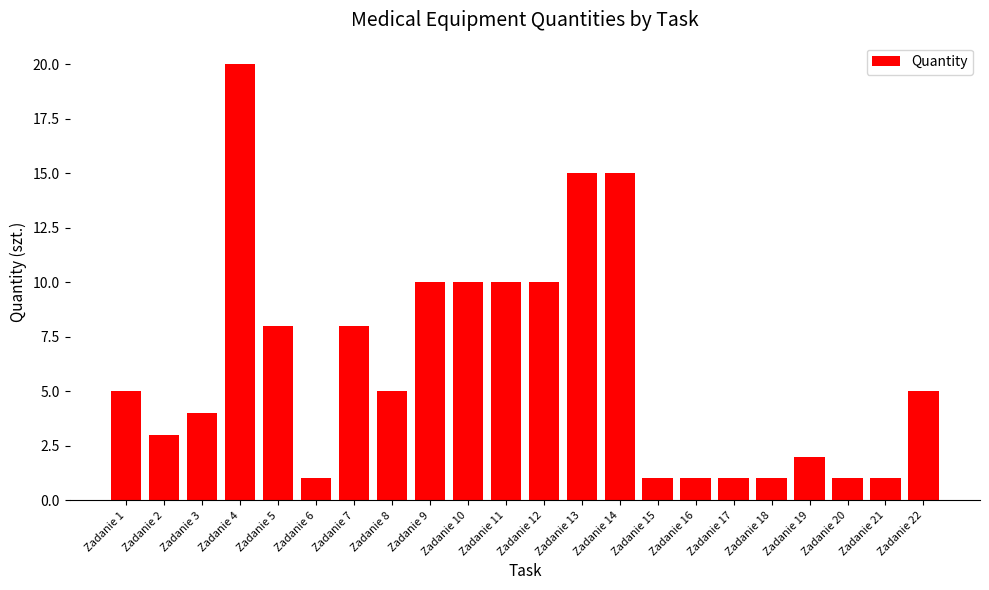

What is the change in value from Zadanie 2 to Zadanie 11?

+7